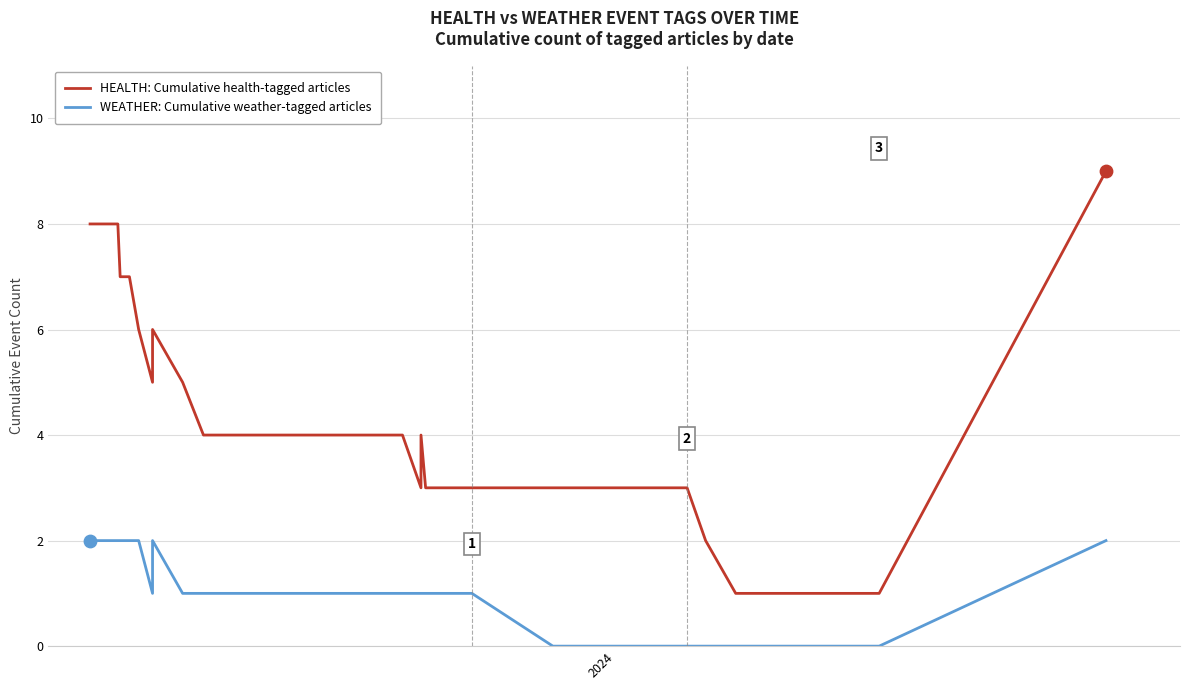

Which series contains the highest Y value?

HEALTH: Cumulative health-tagged articles